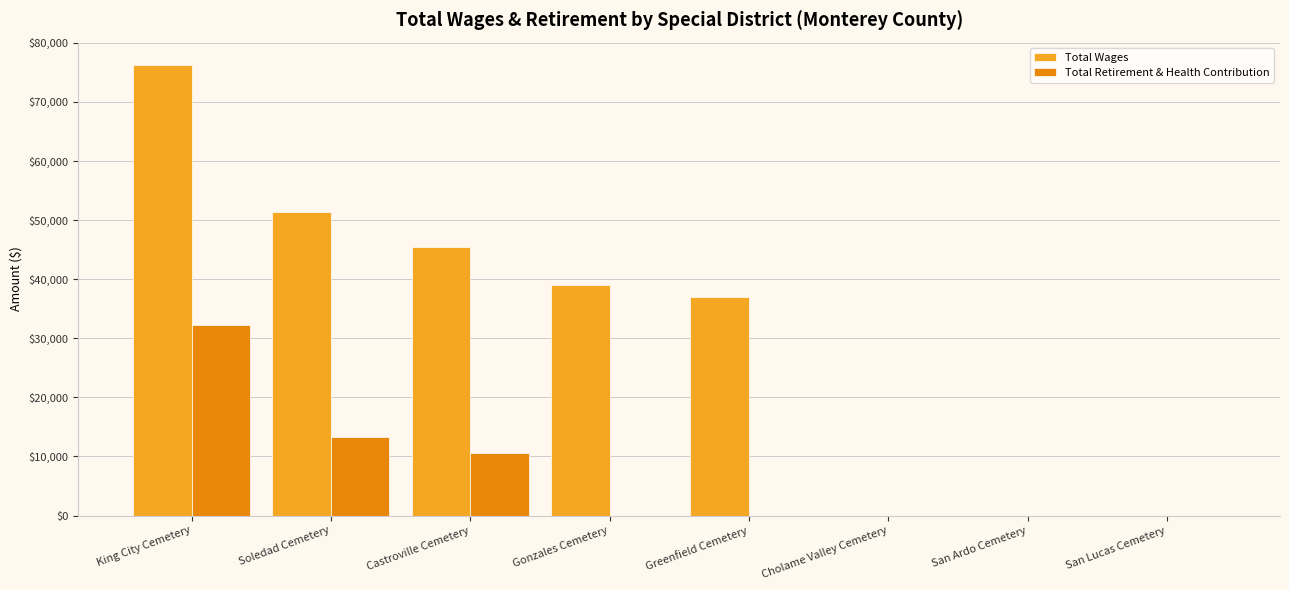

Which label corresponds to the largest value in the chart?

King City Cemetery